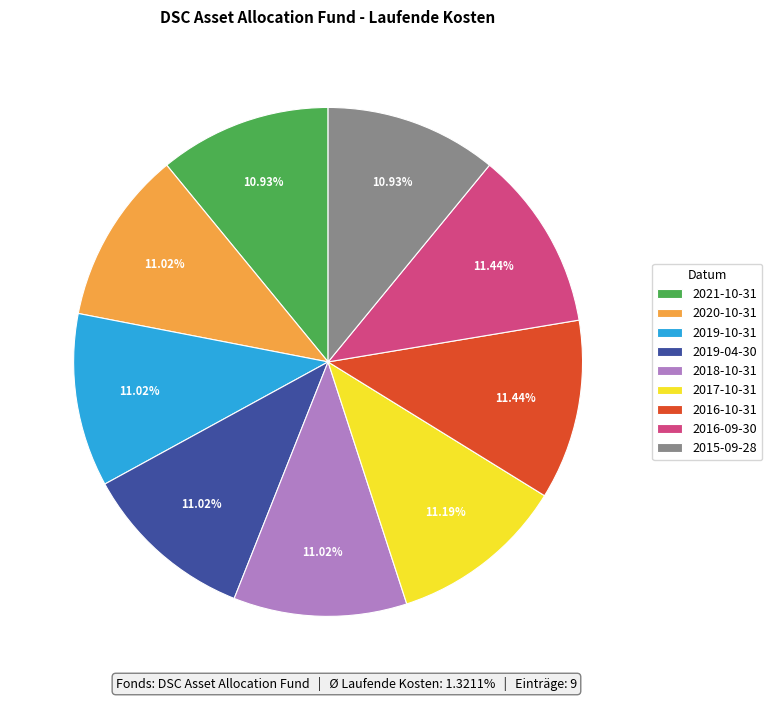

How many slices are in this pie chart?

9